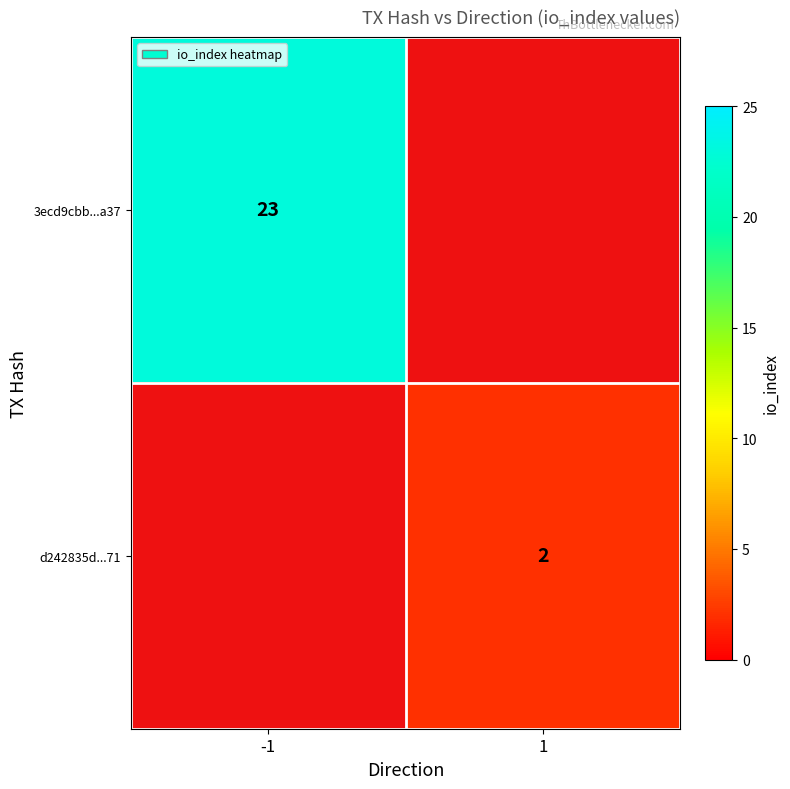

At how many categories does at least one series exceed 20?

1